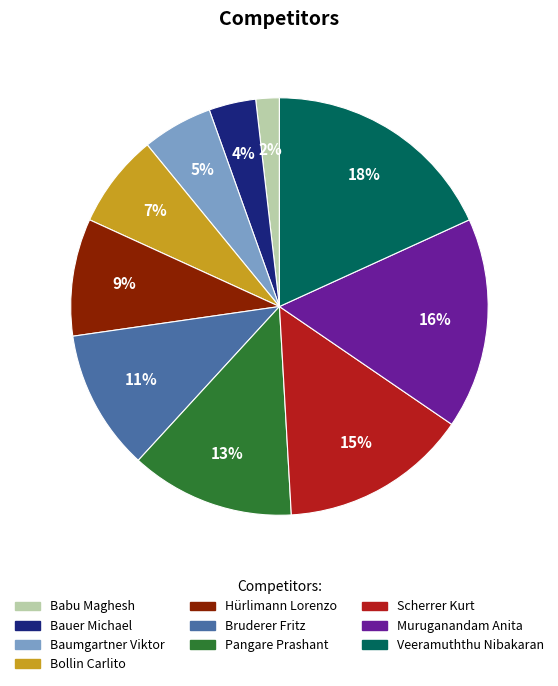

The Pangare Prashant slice represents 13% of the pie. True or false?

True